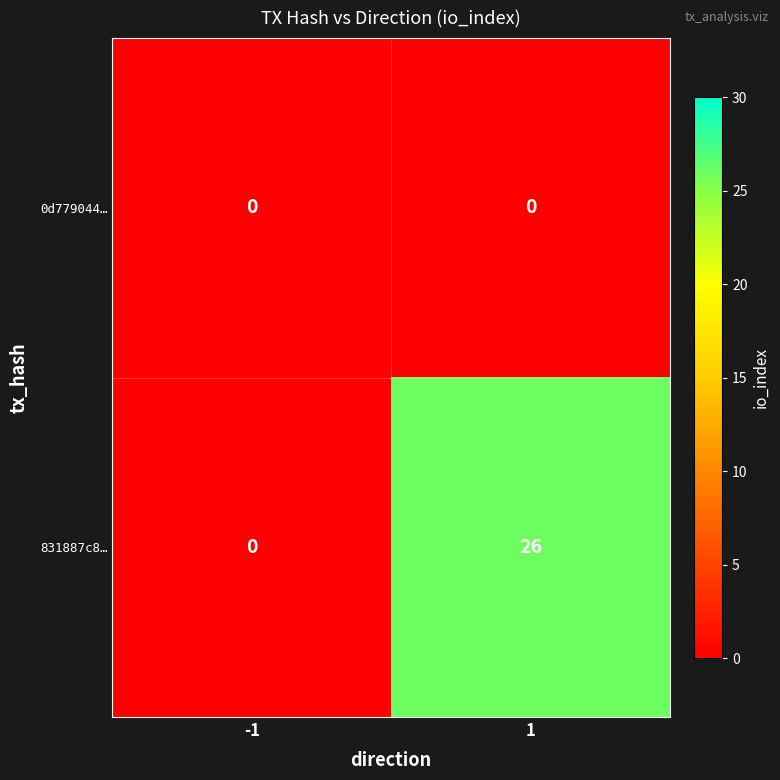

List the series in order of their overall mean, highest first.

831887c8…, 0d779044…